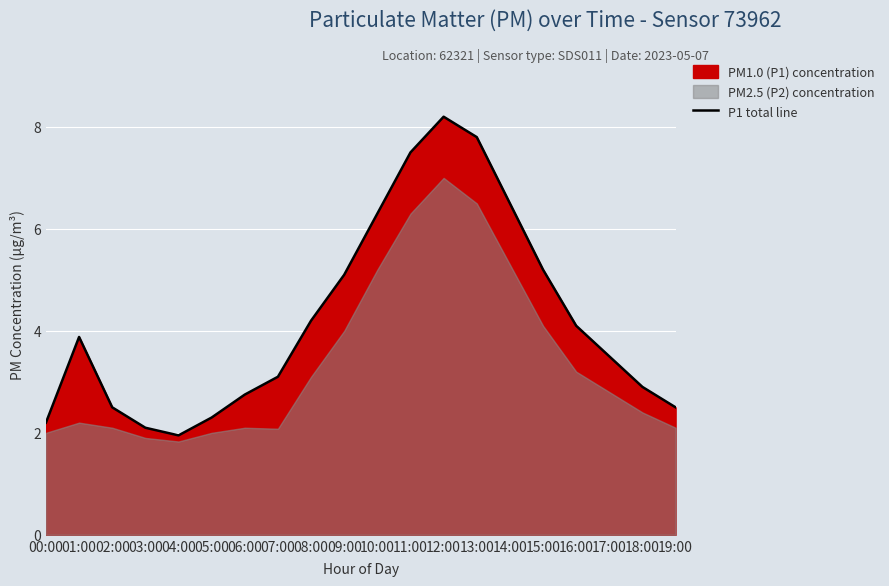

How many values are below 3?

8